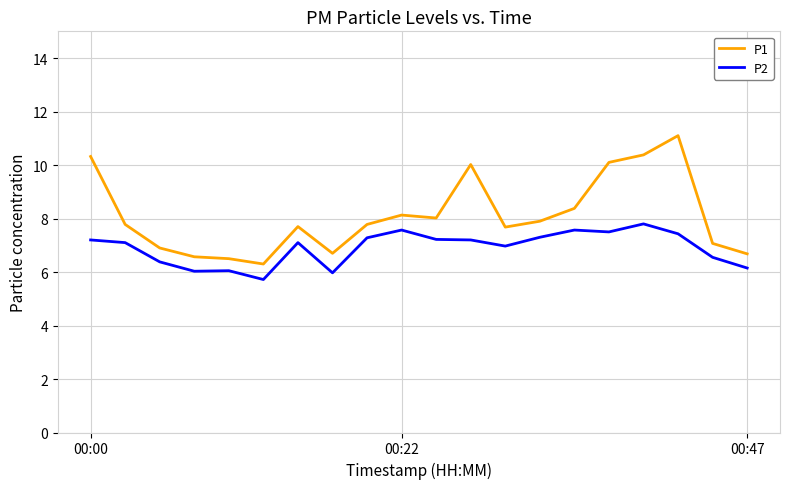

What is the average value of the P1 series?

8.1